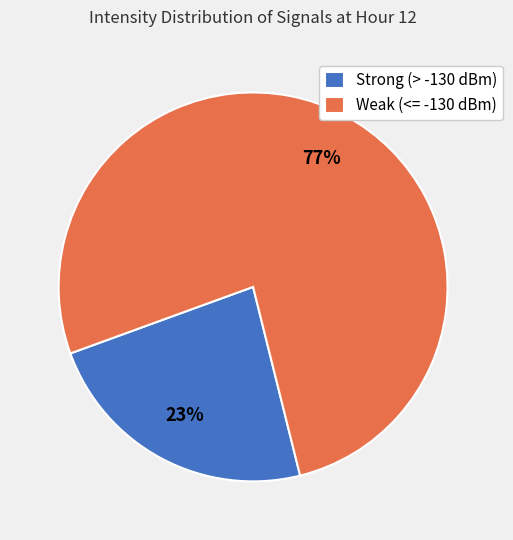

Is there any slice that represents more than half of the pie?

Yes